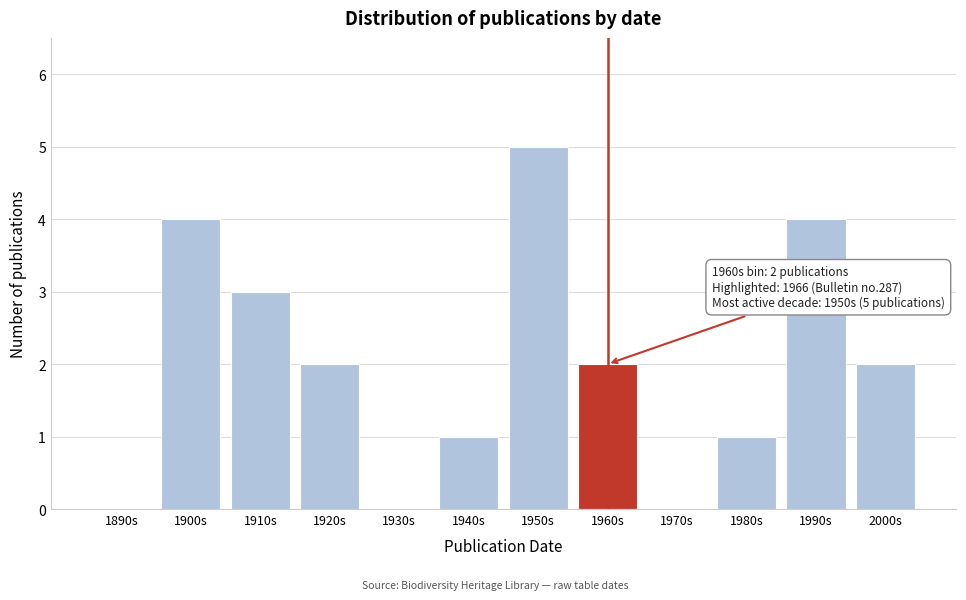

Reading right to left, transcribe all the data shown in this chart.

2000s=2	1990s=4	1980s=1	1970s=0	1960s=2	1950s=5	1940s=1	1930s=0	1920s=2	1910s=3	1900s=4	1890s=0